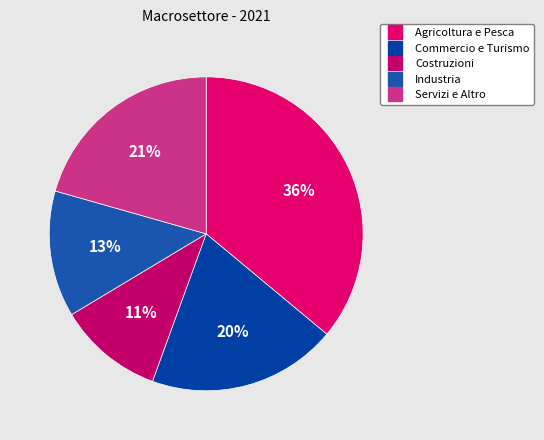

Which category has the biggest portion of the pie?

Agricoltura e Pesca